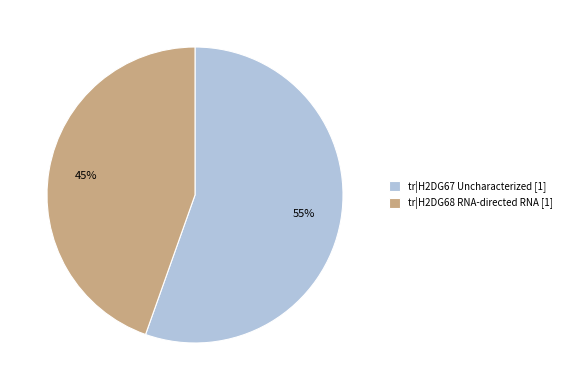

Which slice is the smallest?

tr|H2DG68 RNA-directed RNA [1]